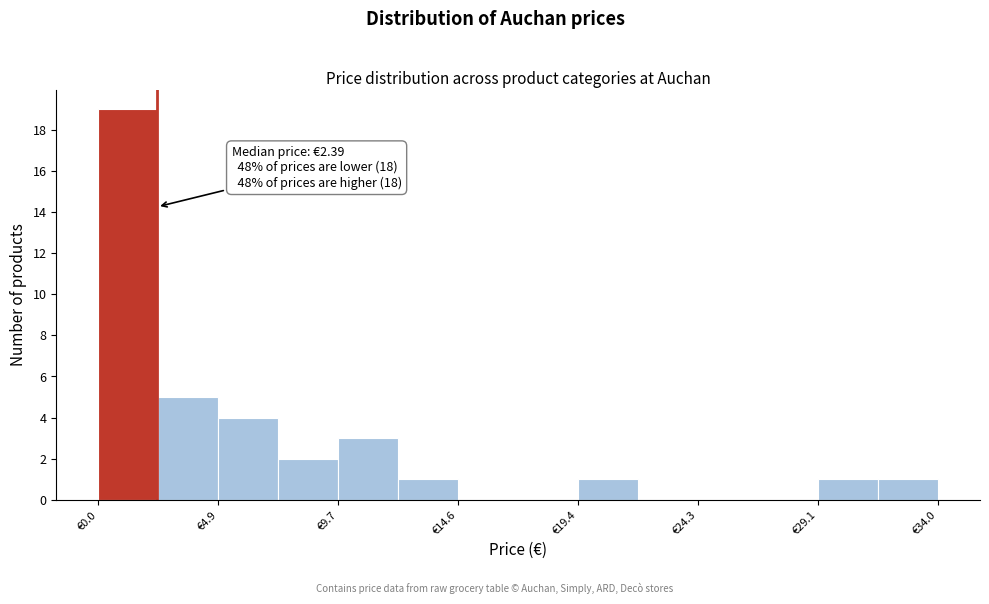

Which range on the x-axis has the tallest bar?

0.0 to 2.5